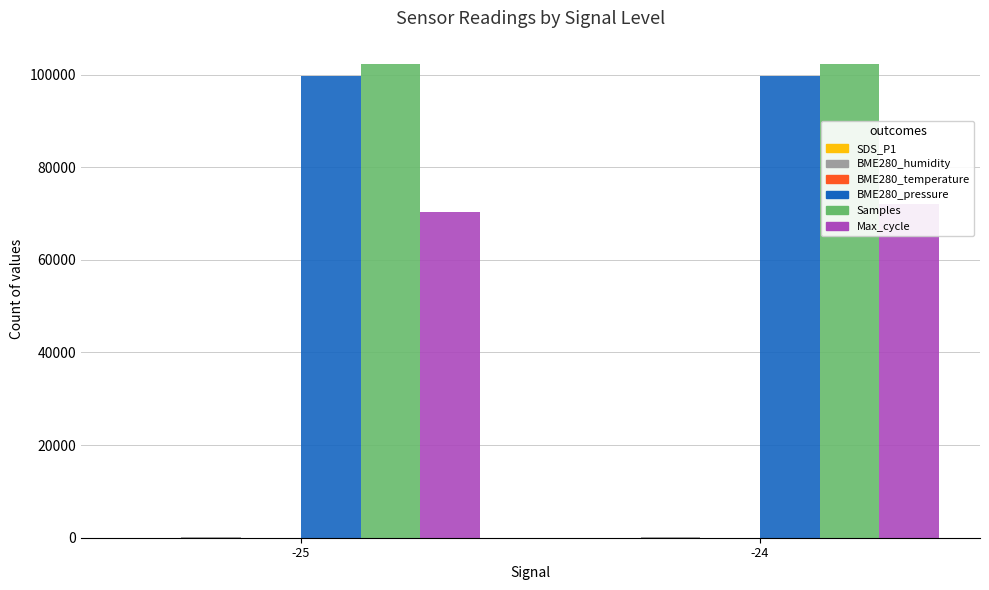

Reading left to right, transcribe all the data shown in this chart.

SDS_P1: 3.8	4.0
BME280_humidity: 74.2	74.1
BME280_temperature: 8.6	8.7
BME280_pressure: 99591.3	99585.1
Samples: 102210.2	102201.2
Max_cycle: 70238.9	71975.8